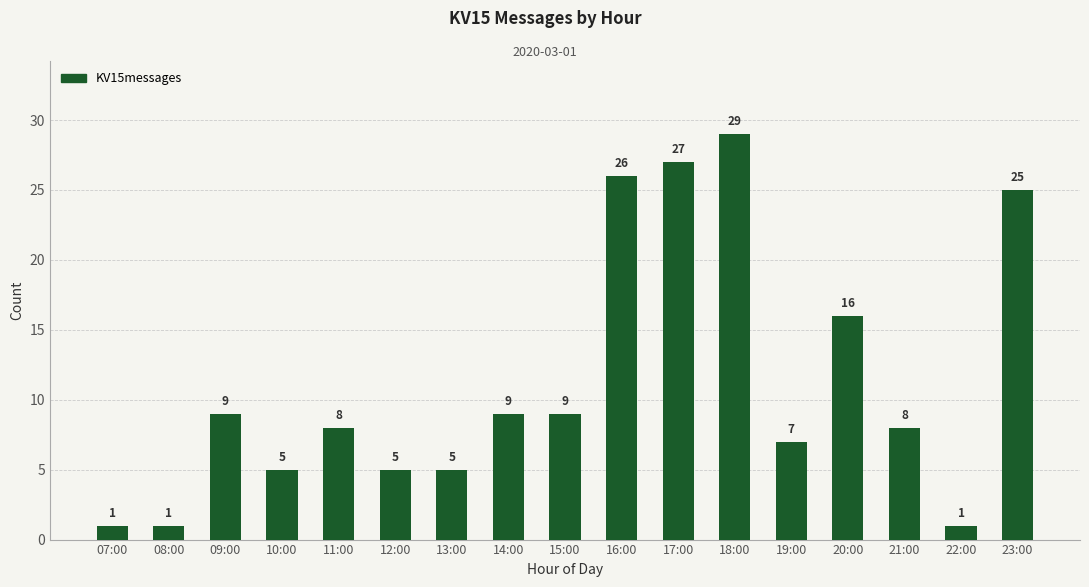

Reading right to left, extract all data points from this chart.

23:00=25	22:00=1	21:00=8	20:00=16	19:00=7	18:00=29	17:00=27	16:00=26	15:00=9	14:00=9	13:00=5	12:00=5	11:00=8	10:00=5	09:00=9	08:00=1	07:00=1